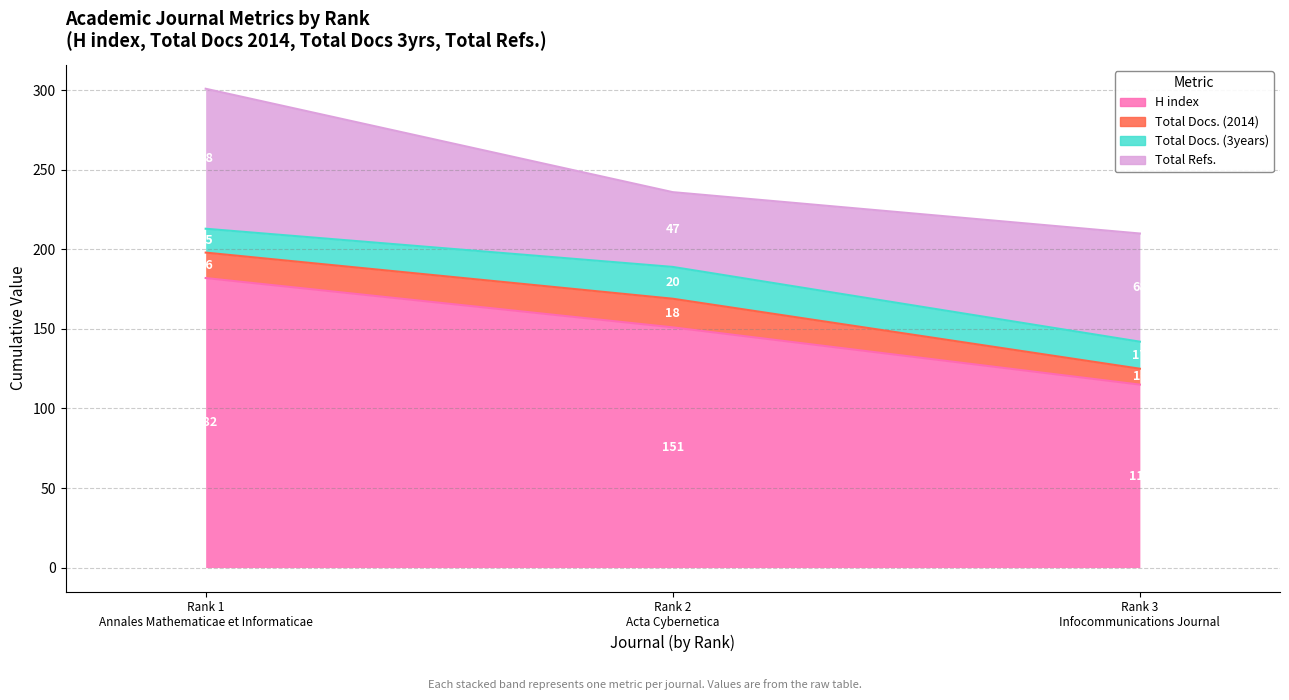

Between Infocommunications Journal and Annales Mathematicae et Informaticae, which is larger?

Annales Mathematicae et Informaticae